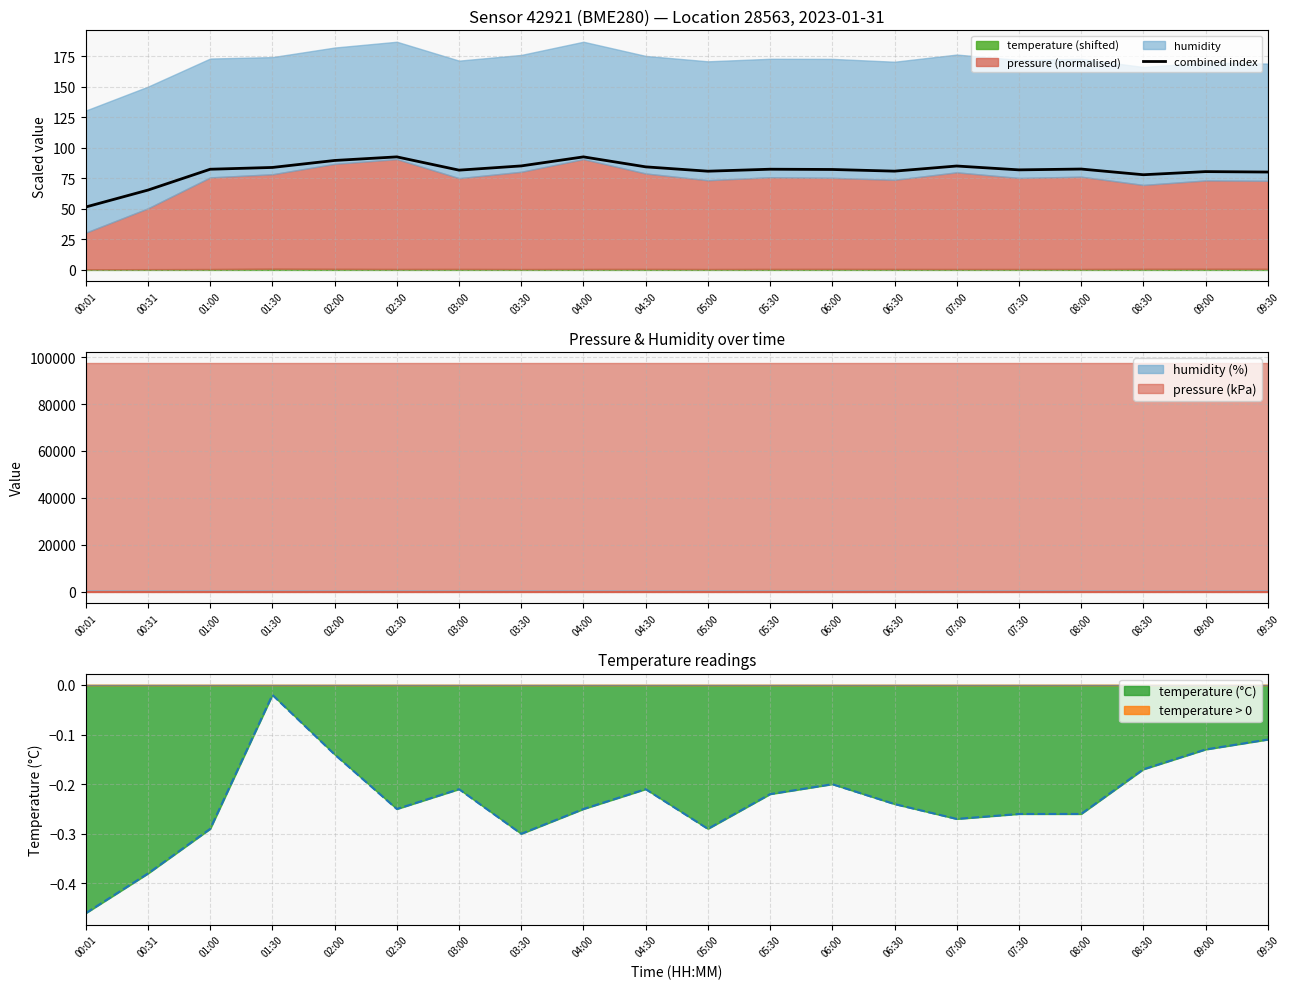

Rank the categories by value from highest to lowest.

02:30, 04:00, 02:00, 03:30, 07:00, 04:30, 01:30, 08:00, 05:30, 01:00, 06:00, 07:30, 03:00, 06:30, 05:00, 09:00, 09:30, 08:30, 00:31, 00:01